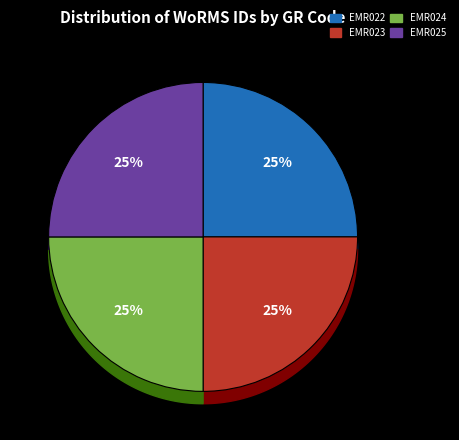

Which slice is the largest?

EMR025